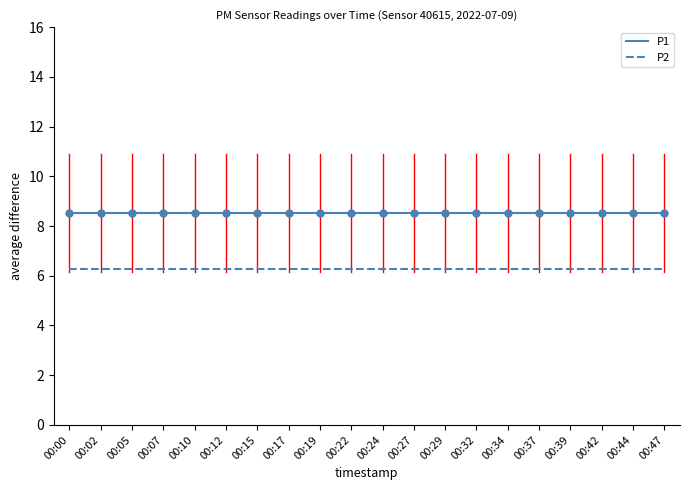

What is the difference between the highest and lowest values at 00:19?

2.3